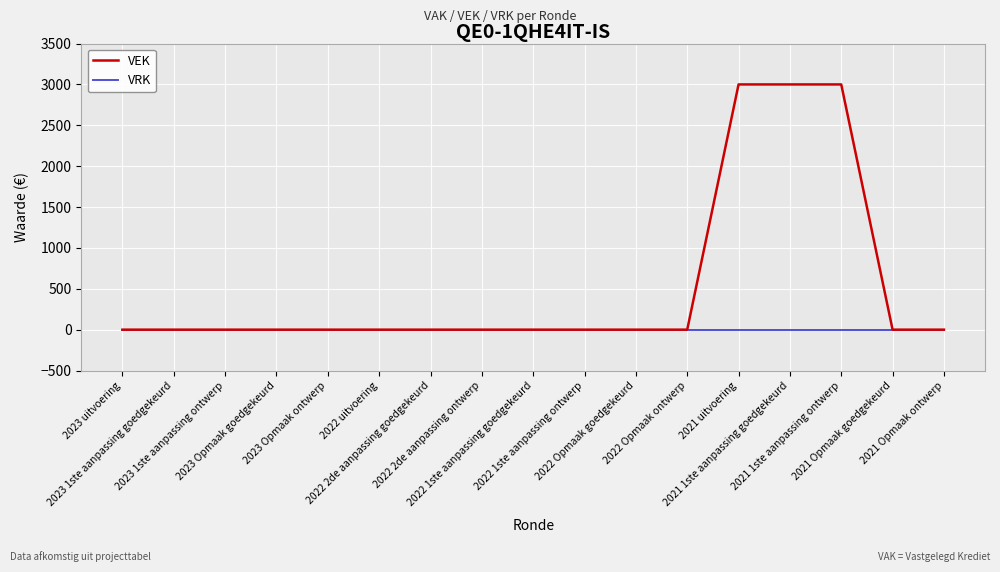

Rank the series at 2021 1ste aanpassing goedgekeurd from lowest to highest value.

VRK, VEK